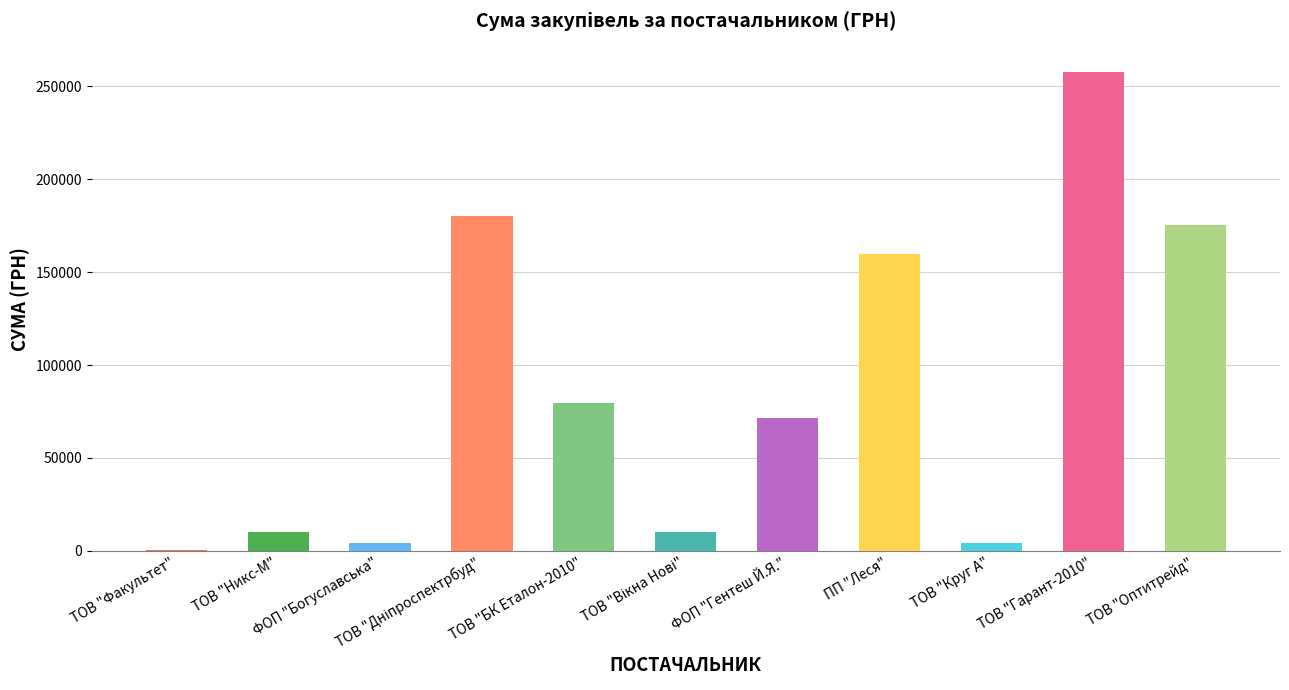

What is the greatest value displayed?

257856.4